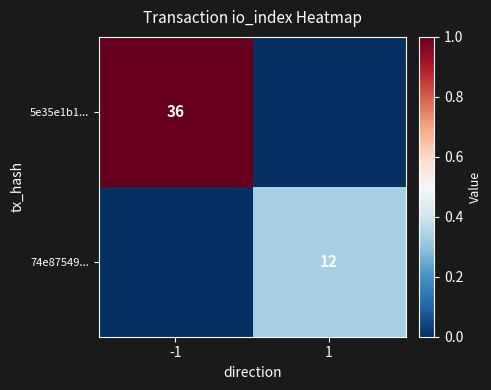

The value of 74e87549... at 1 is 0.2. True or false?

False